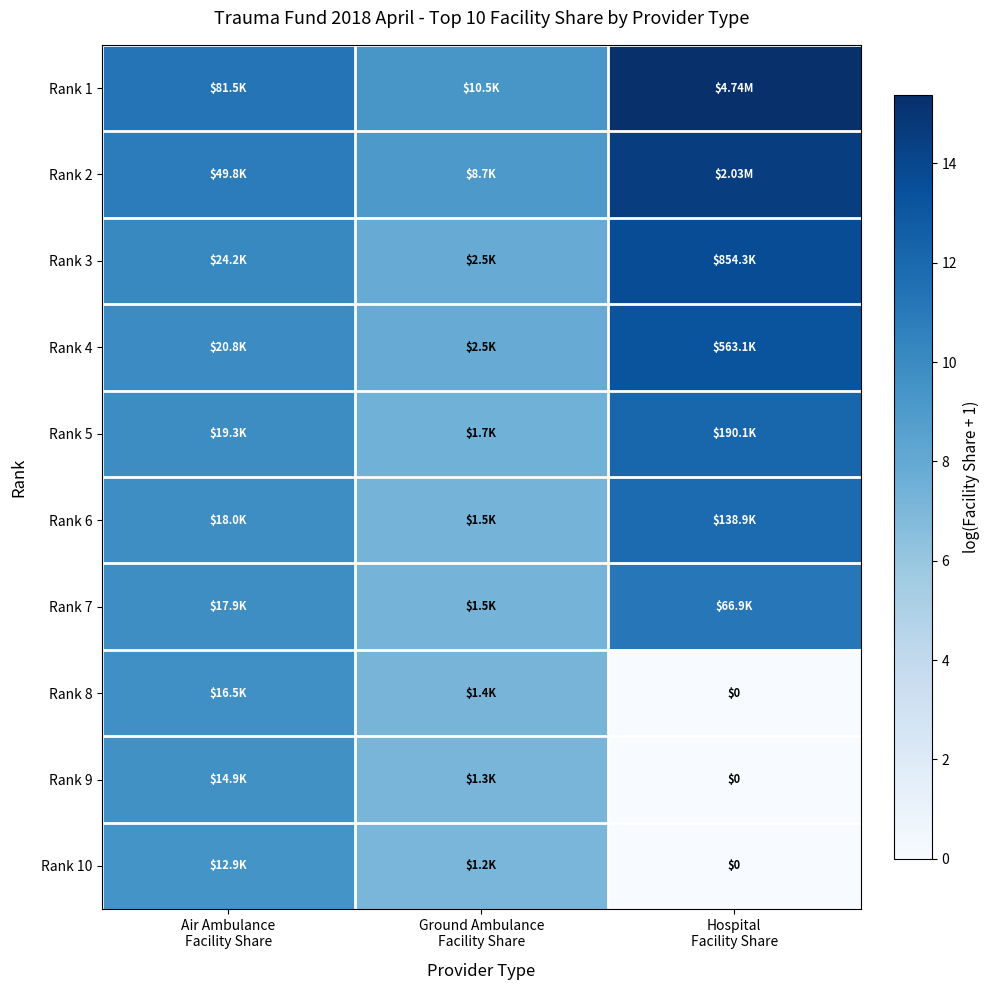

Between Hospital
Facility Share and Air Ambulance
Facility Share, which is larger?

Hospital
Facility Share